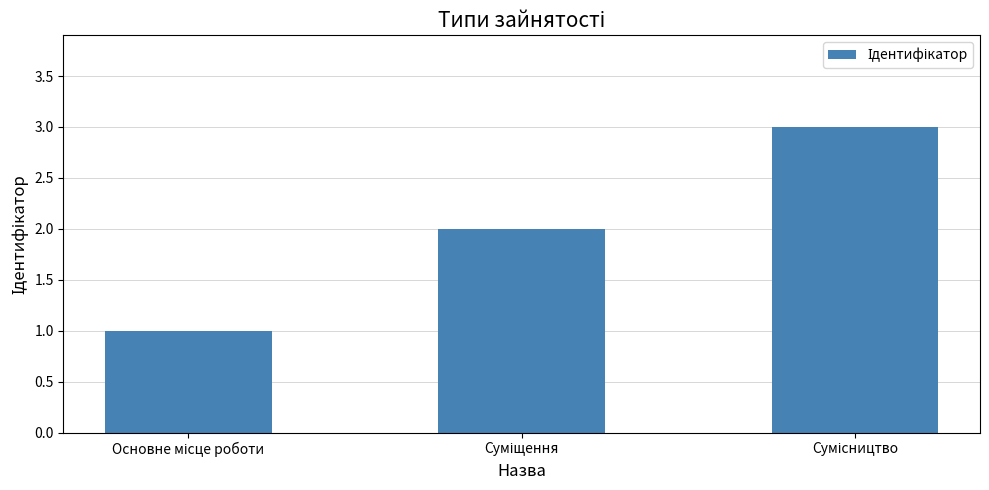

Does the chart contain any negative values?

No